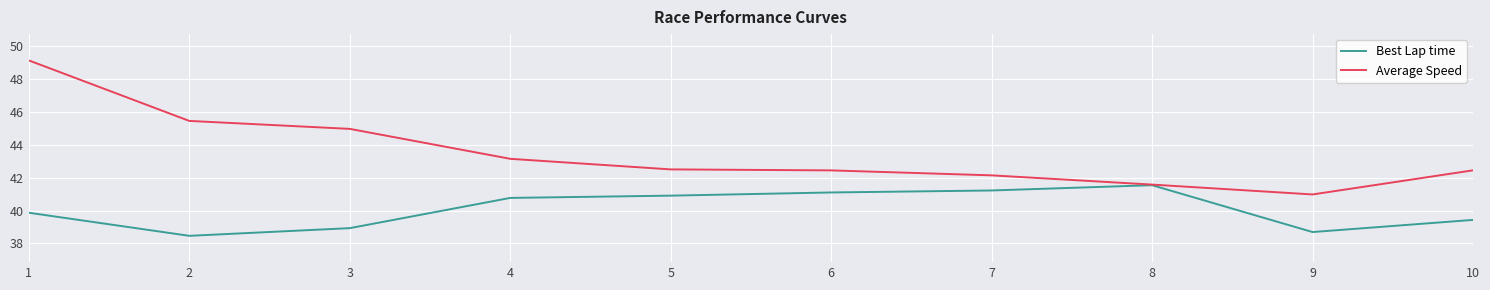

The value of Average Speed at 9 is 61.1. True or false?

False